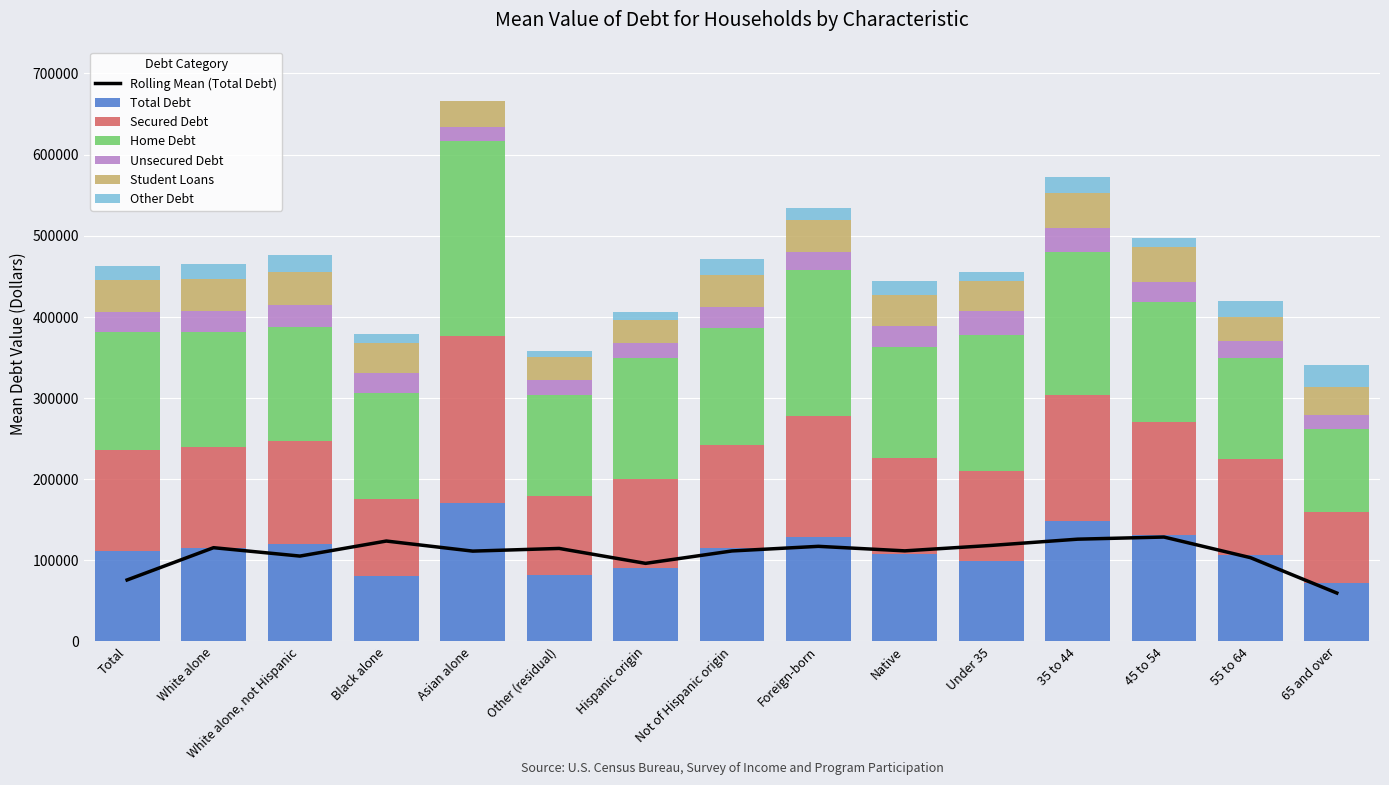

How many bars are there in each group?

6